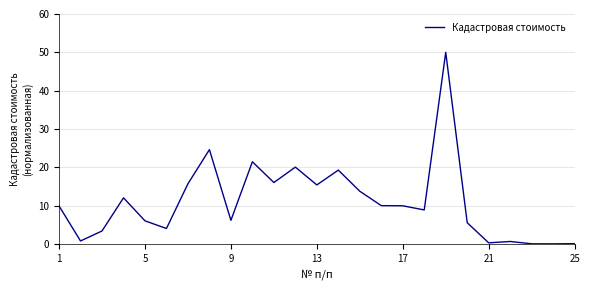

What is the maximum value shown in the chart?

50.0